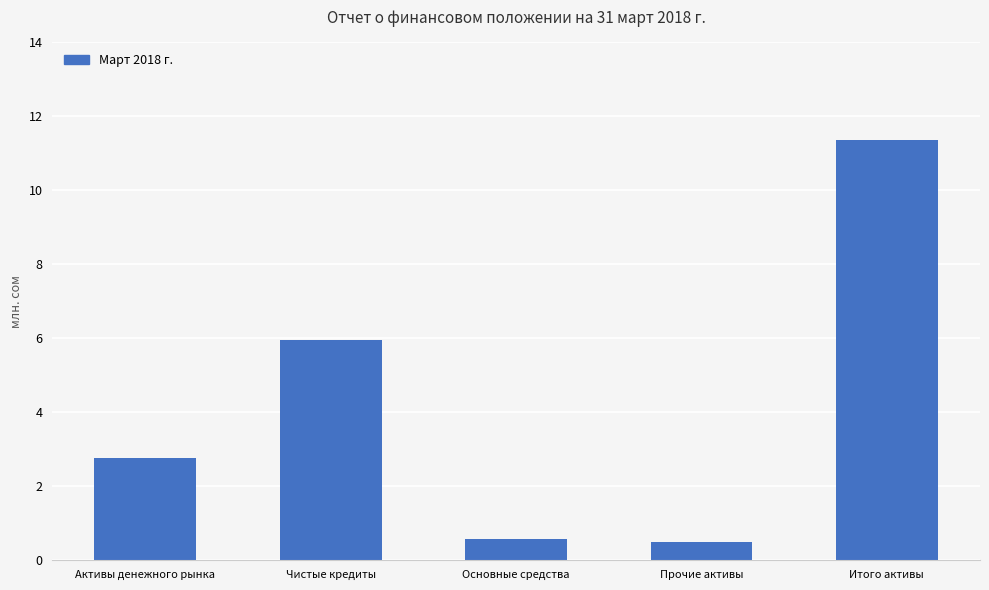

At which category does the chart reach its minimum across all series?

Прочие активы